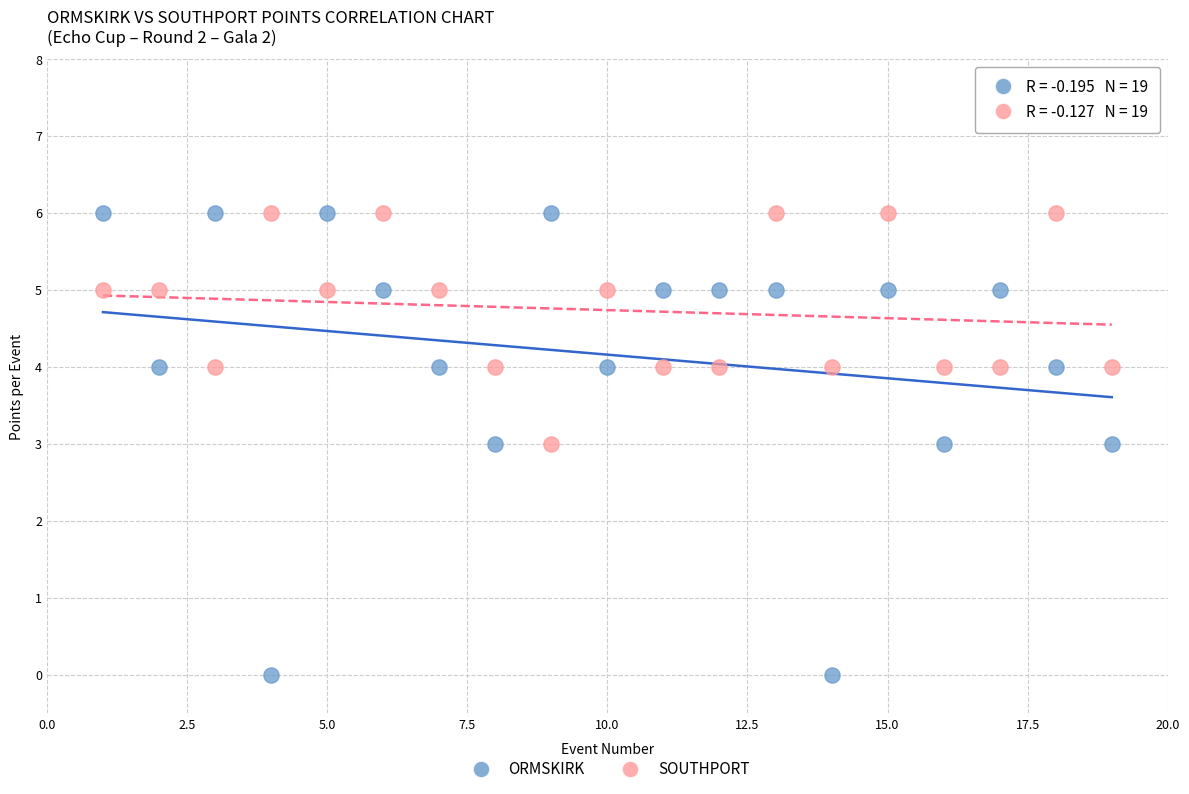

Which series has the largest Y range (max minus min)?

ORMSKIRK